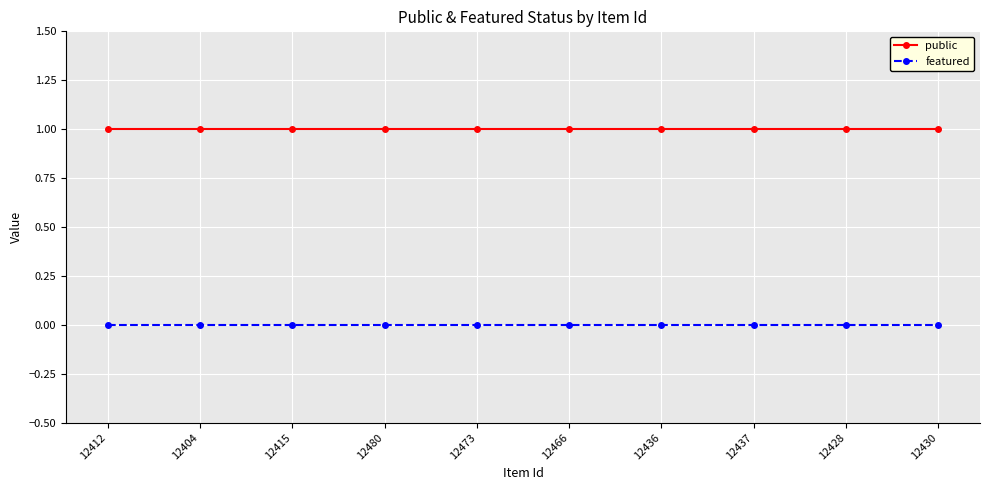

What is the sum of all public values?

10